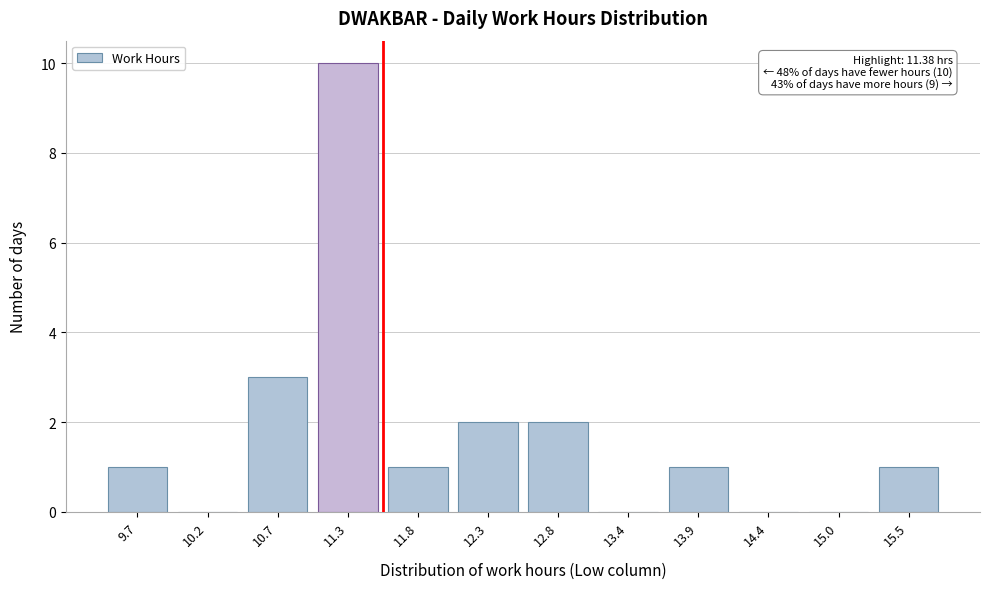

Reading left to right, transcribe all the data shown in this chart.

9.7=1	10.2=0	10.7=3	11.3=10	11.8=1	12.3=2	12.8=2	13.4=0	13.9=1	14.4=0	15.0=0	15.5=1